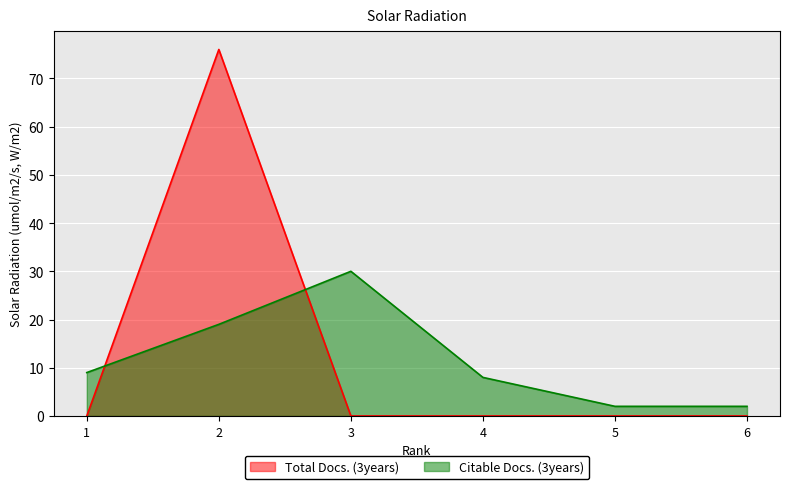

Where do Total Docs. (3years) and Citable Docs. (3years) first cross each other?

1 and 2